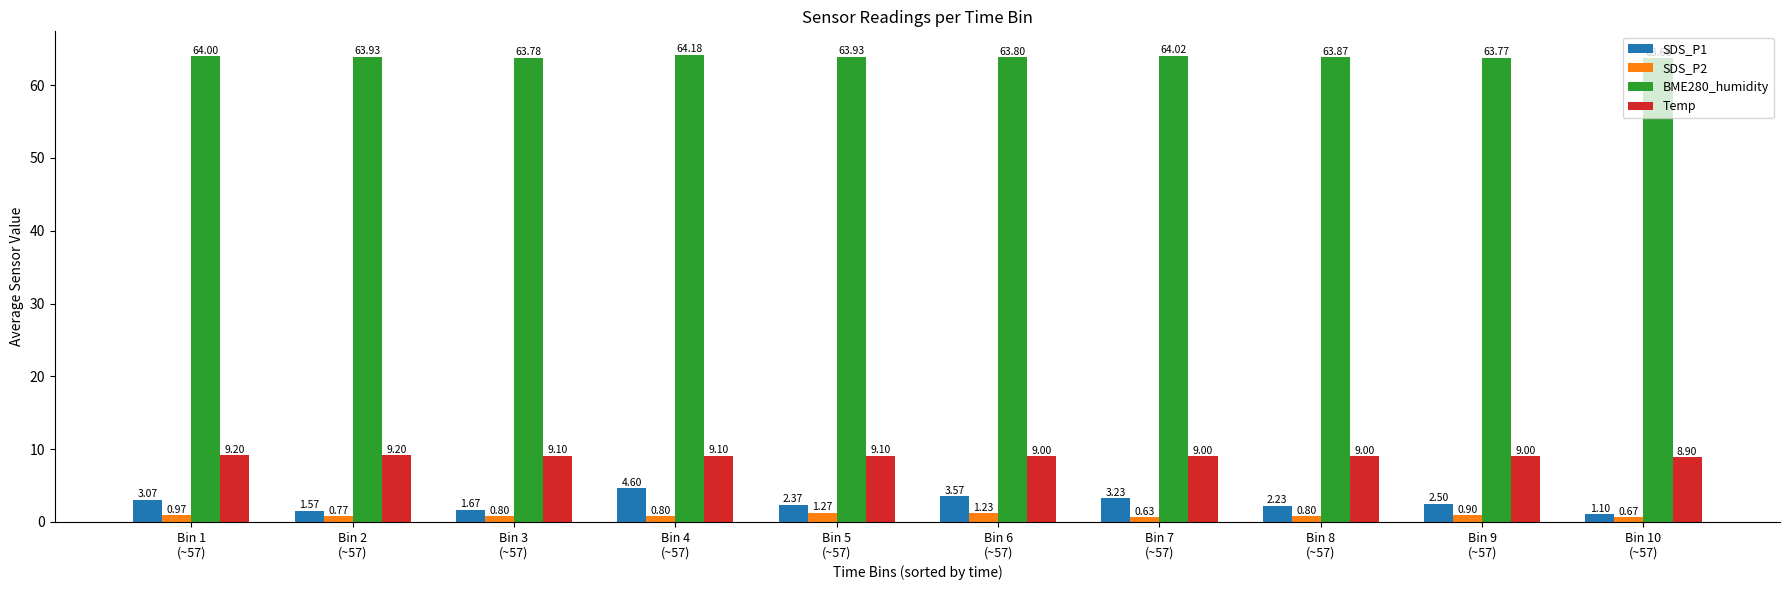

Are the bars grouped side by side (vs. stacked)?

Yes